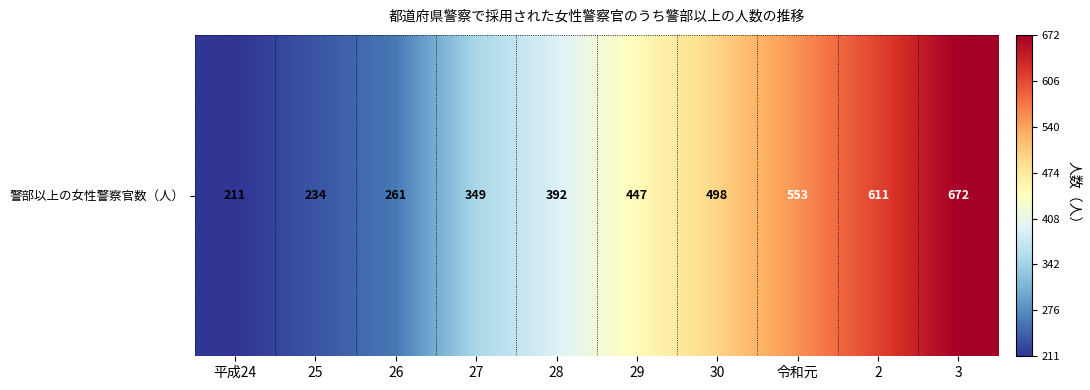

The value at 令和元 is 281. True or false?

False